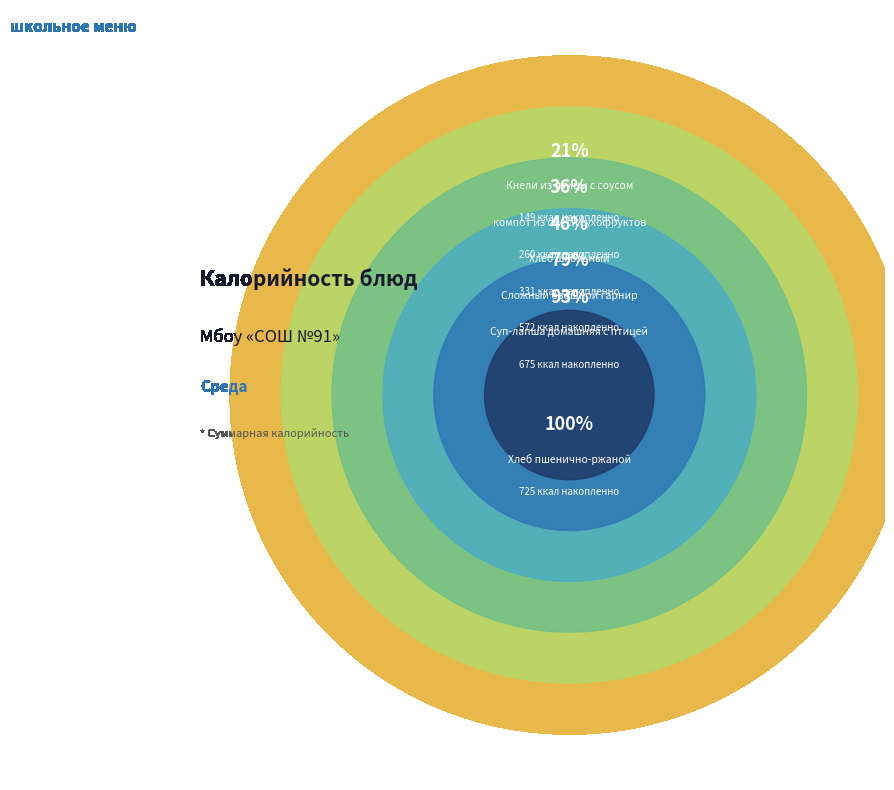

How many segments does this pie chart have?

6